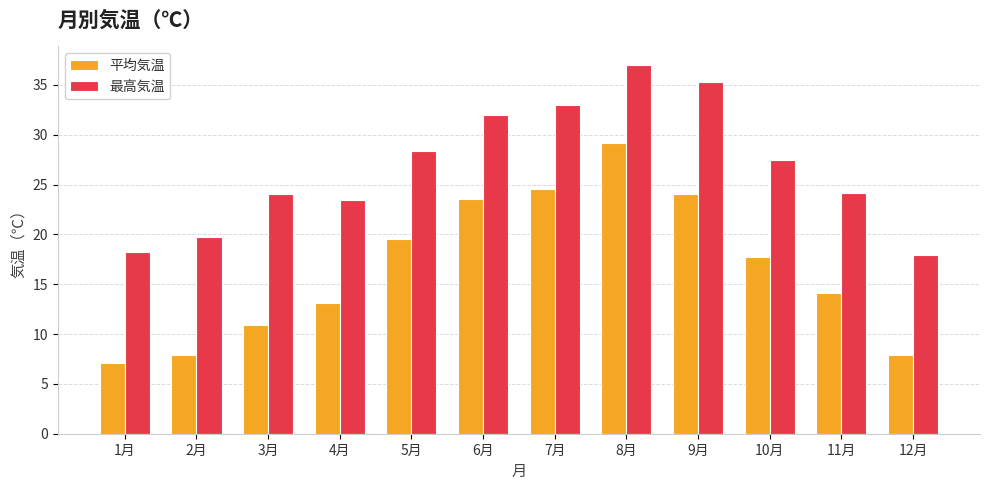

What is the difference between the maximum and minimum values in the 平均気温 series?

22.1